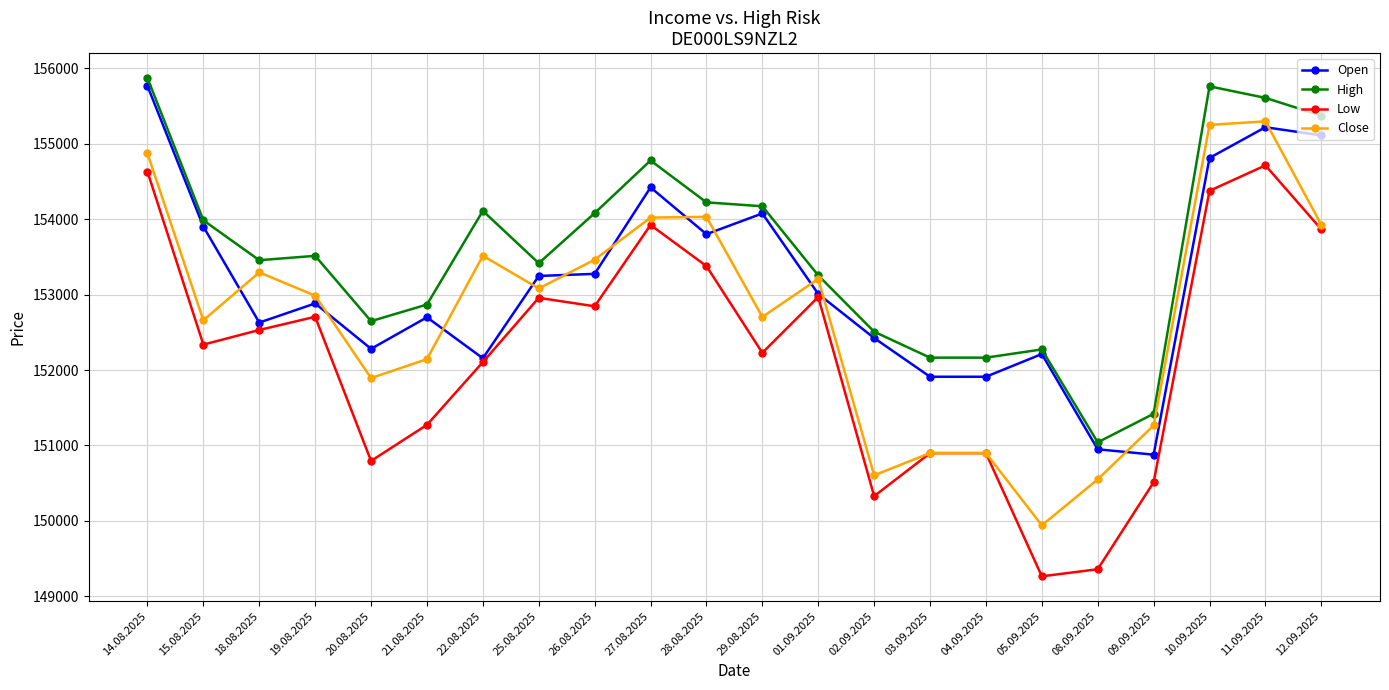

Which series changed the most between 29.08.2025 and 12.09.2025?

Low